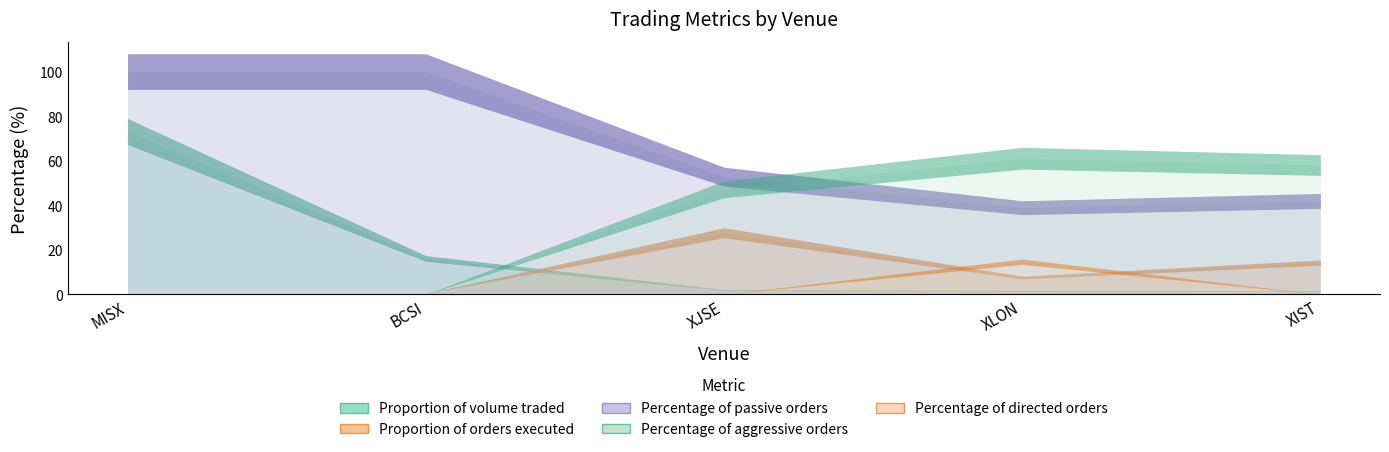

Reading left to right, list all the values displayed in this chart.

Proportion of volume traded: 73.1	16.1	2.0	1.6	1.4
Proportion of orders executed: 0.0	0.4	27.7	7.5	14.3
Percentage of passive orders: 100.0	100.0	52.8	38.9	42.0
Percentage of aggressive orders: 0.0	0.0	47.2	61.1	58.0
Percentage of directed orders: 0.0	0.0	0.0	14.7	0.0